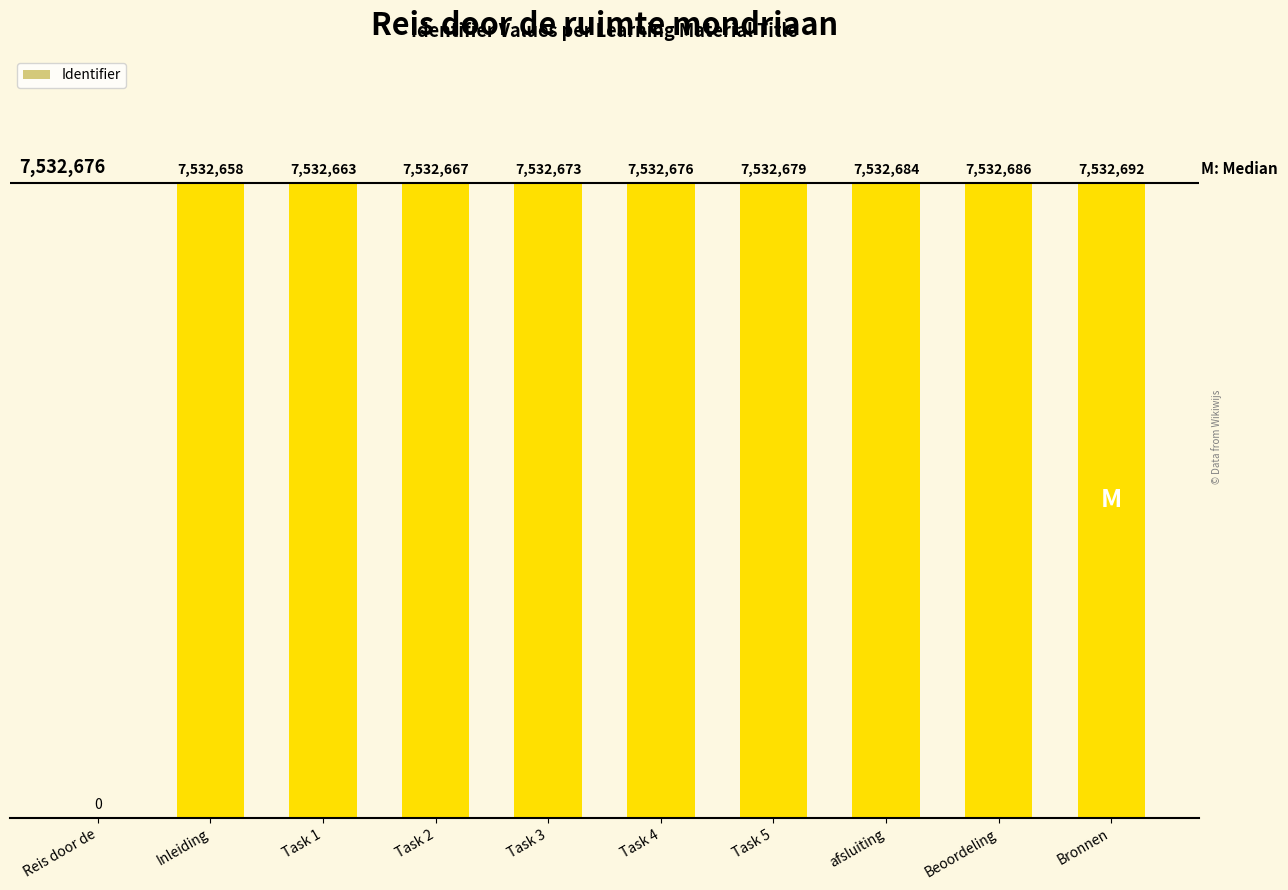

What is the change in value from Inleiding to Task 5?

+21